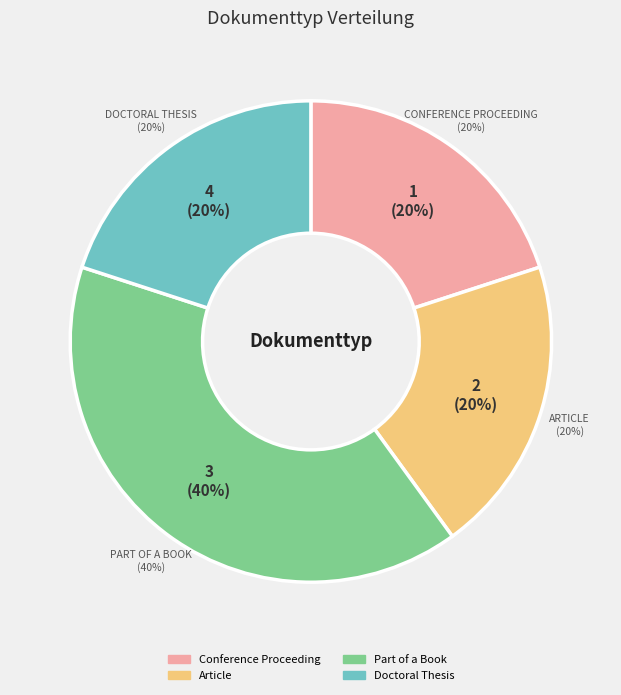

To the nearest percent, what is the average slice percentage?

25%